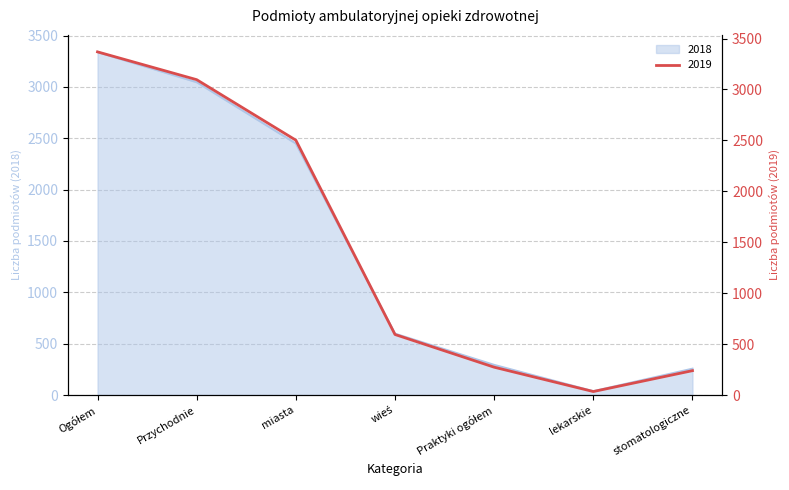

Is the value of 2019 at Przychodnie greater than the value of 2018 at lekarskie?

Yes